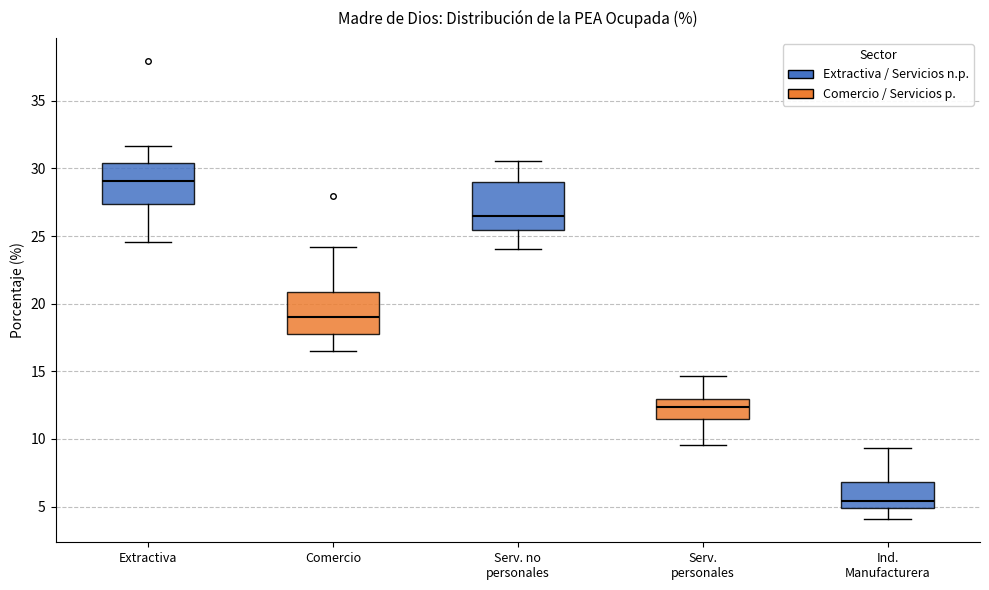

Where does the upper whisker of the box for Serv. no personales end on the y-axis? The values are not printed on the chart, so give them approximately, as read against the axis.

30.5